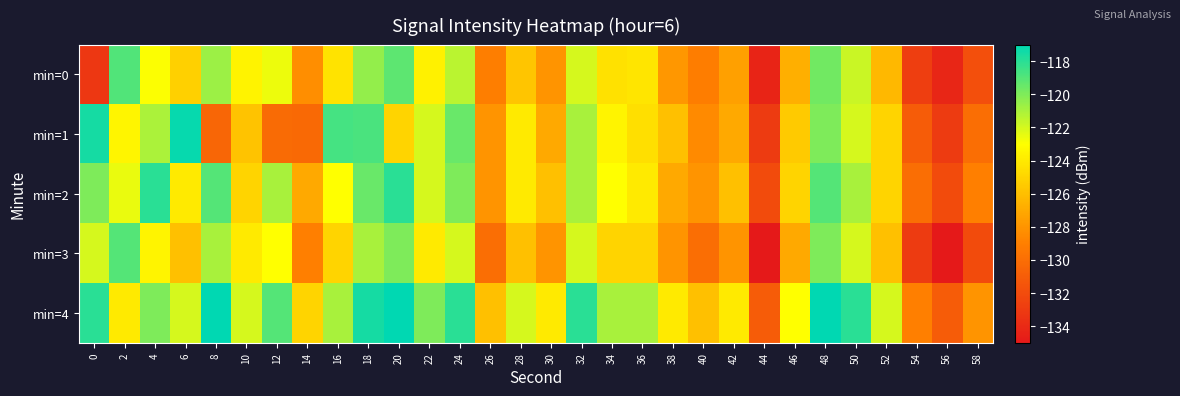

Count the number of data series in this chart.

5